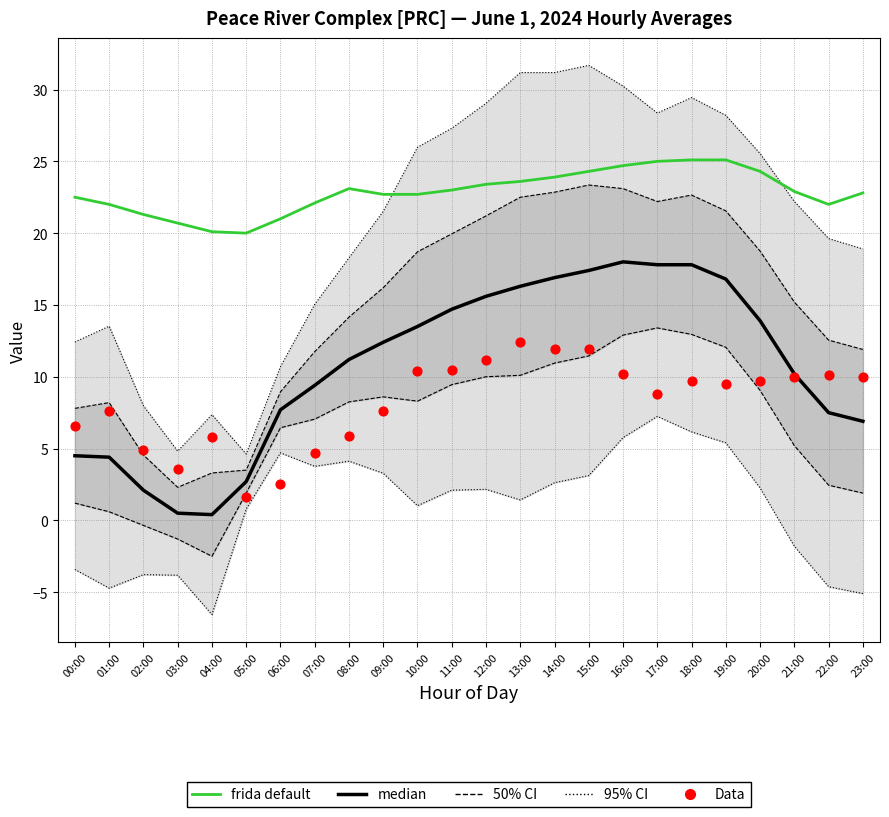

Which series has the widest spread of Y values?

95% CI